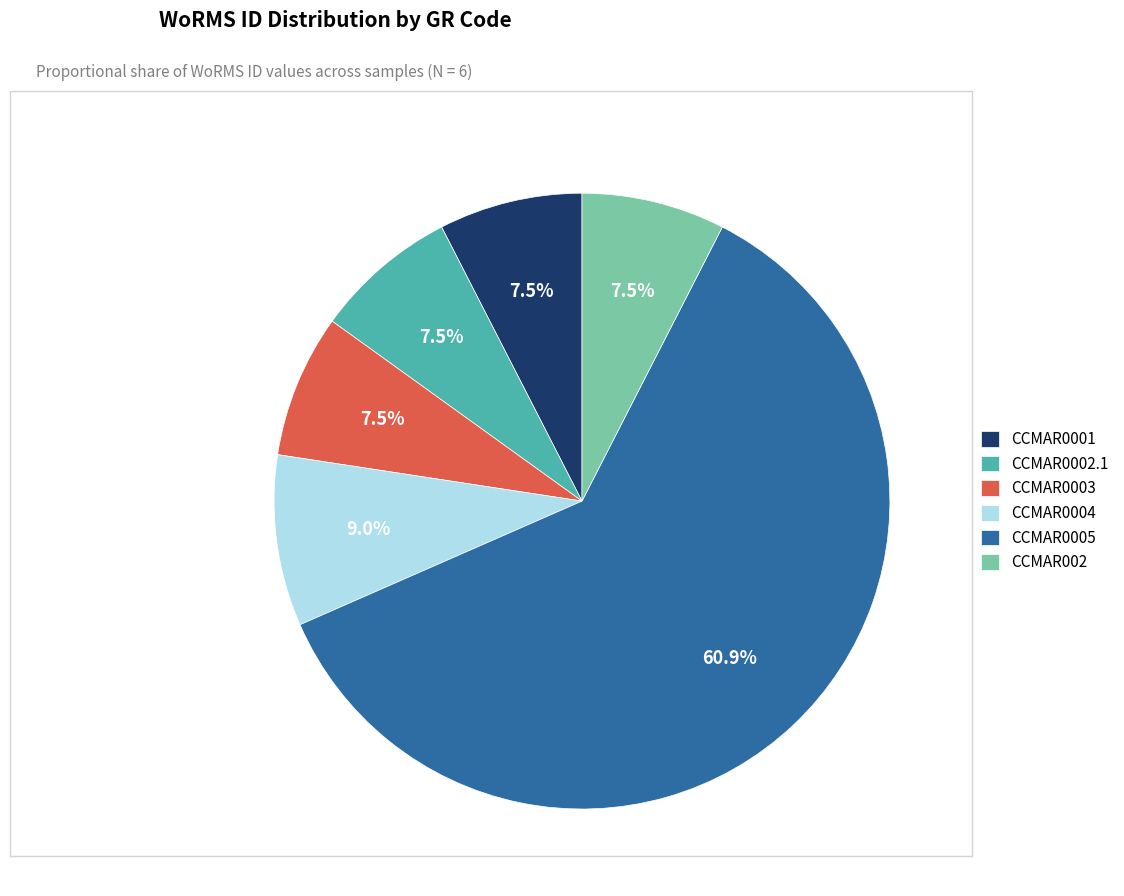

Do CCMAR002 and CCMAR0001 together represent more than half of the pie?

No